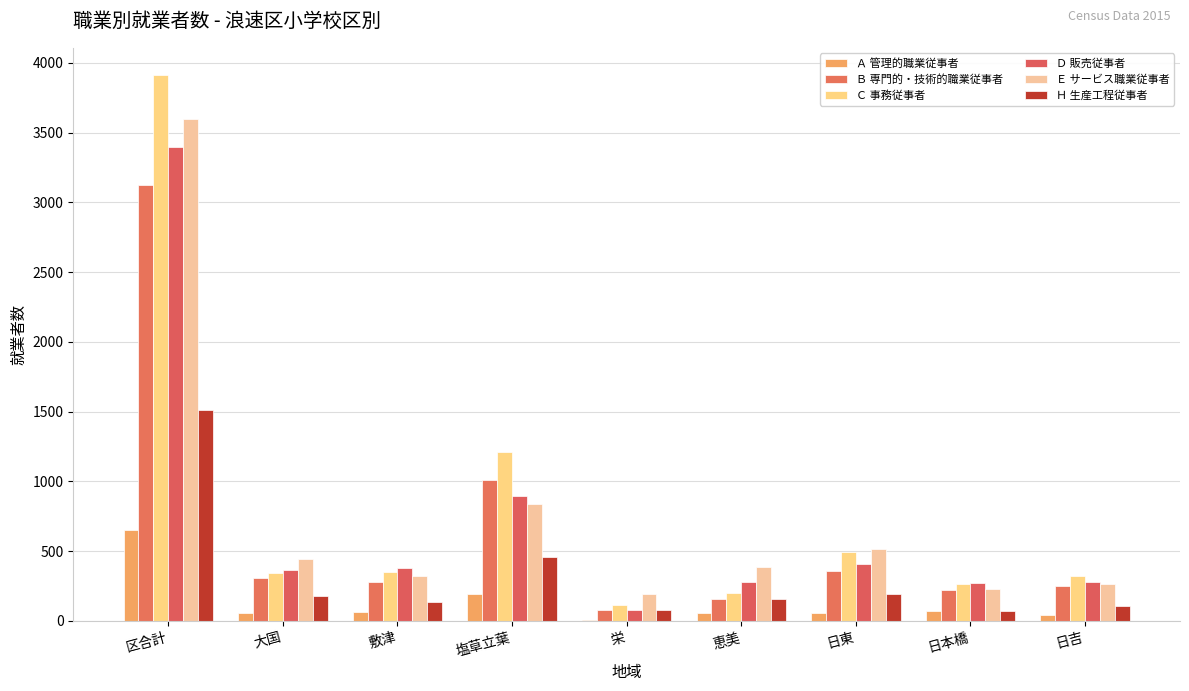

Which has a higher value, 大国 or 恵美?

大国